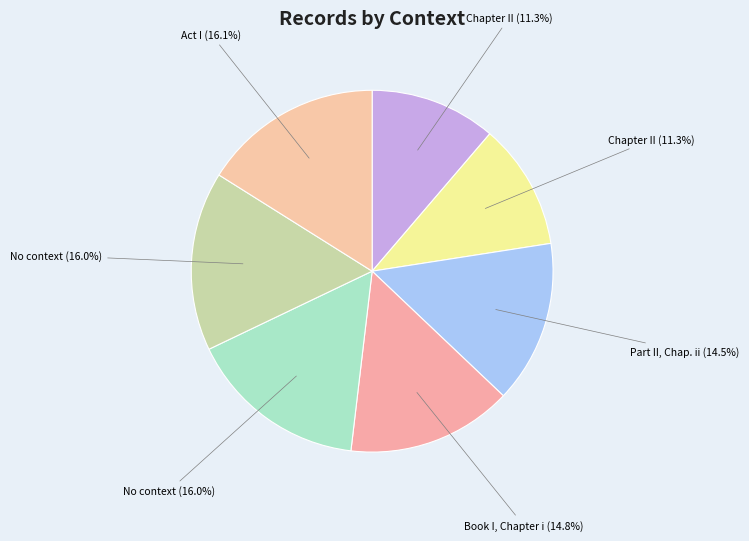

How many slices are in this pie chart?

7